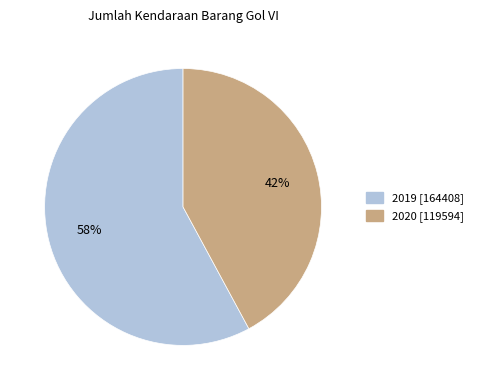

Rank the categories by value from highest to lowest.

2019, 2020